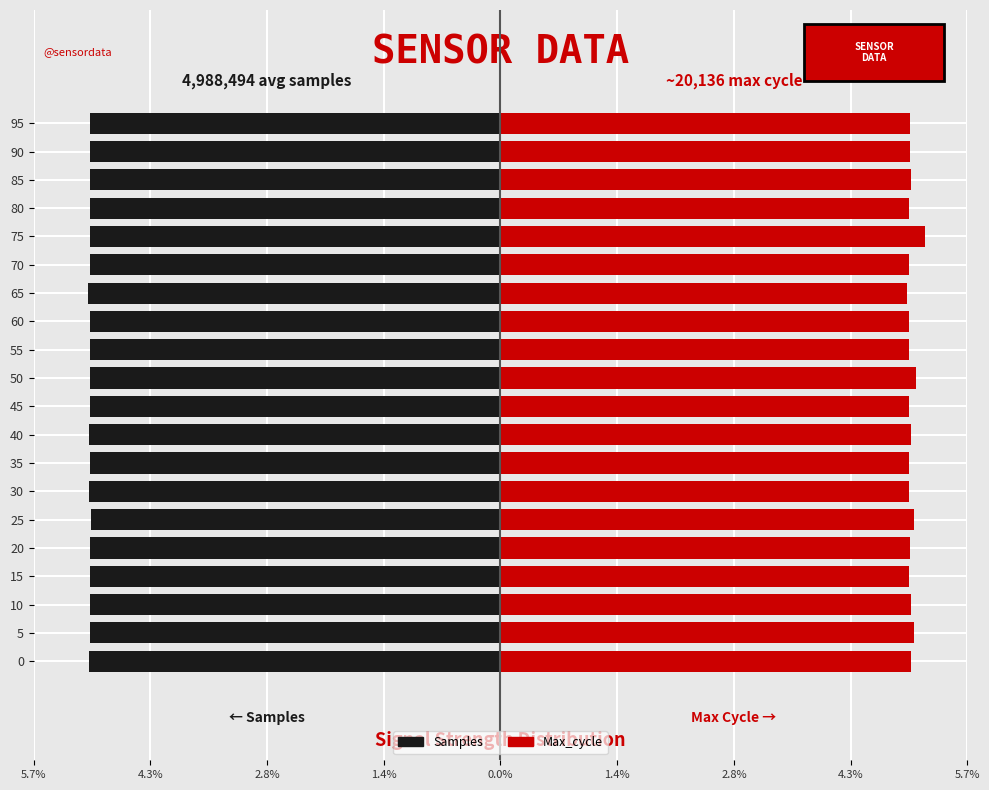

What is the difference between the maximum and second lowest values in the Max_cycle series?

0.2